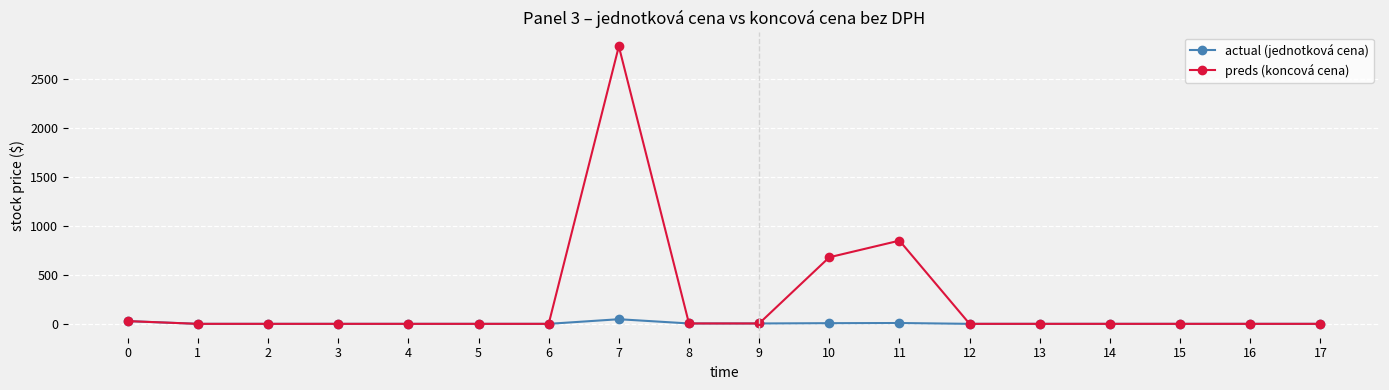

Rank the series by their maximum value, from lowest to highest.

actual (jednotková cena), preds (koncová cena)